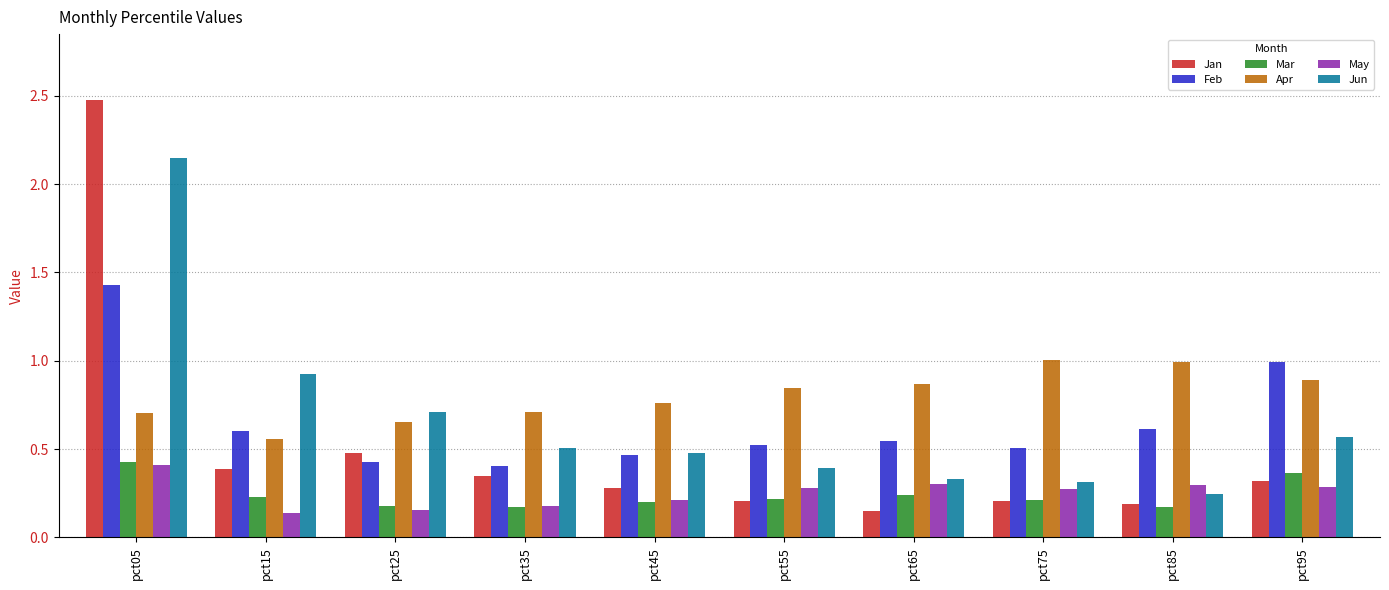

Between pct15 and pct85, which series saw the biggest shift?

Jun